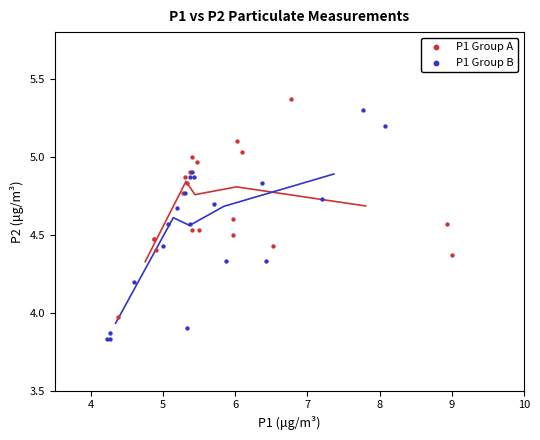

Which series reaches the minimum Y coordinate?

P1 Group B